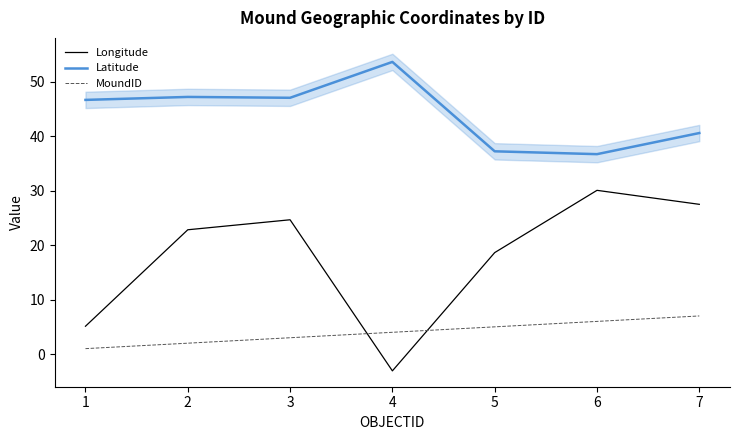

What is the maximum value for MoundID?

7.0